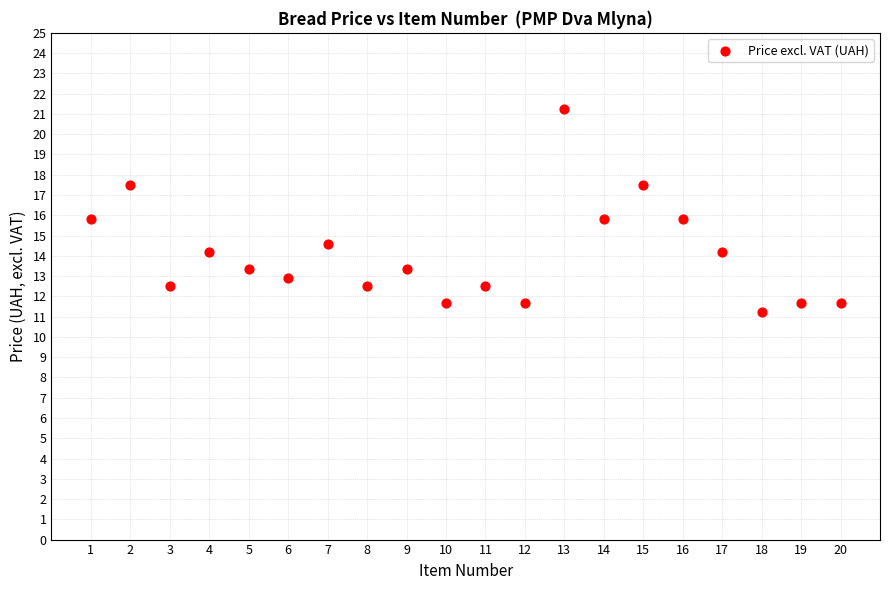

What is the range of Y values (max minus min)?

10.0